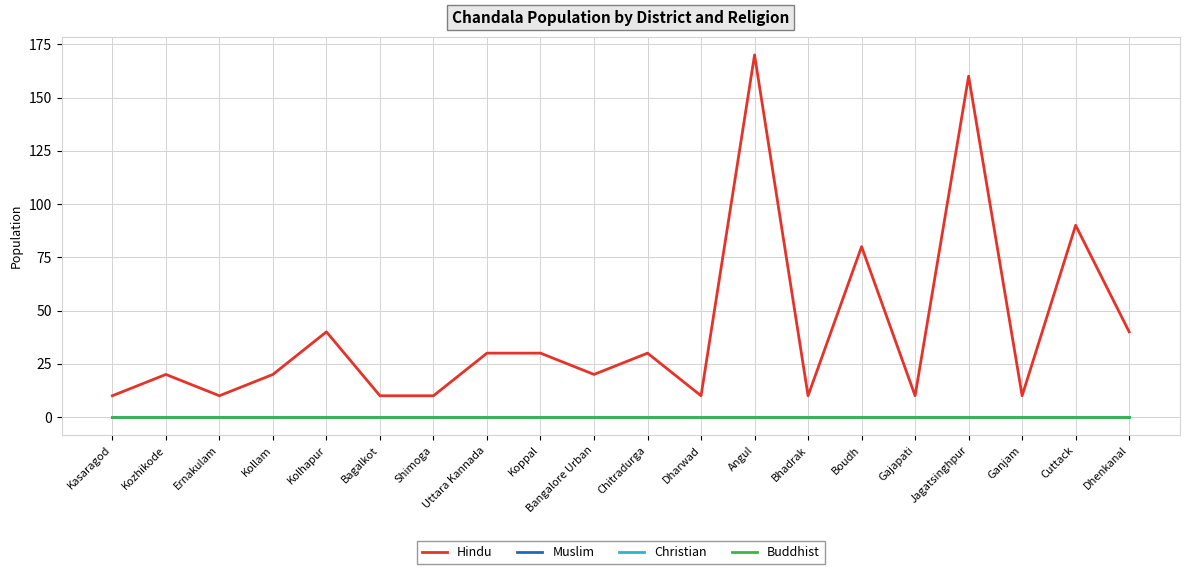

Does the chart display data point markers on the line(s)?

No